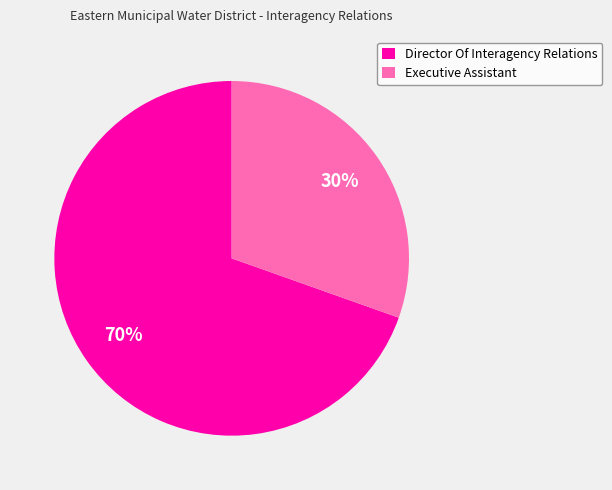

Which slice is the smallest?

Executive Assistant